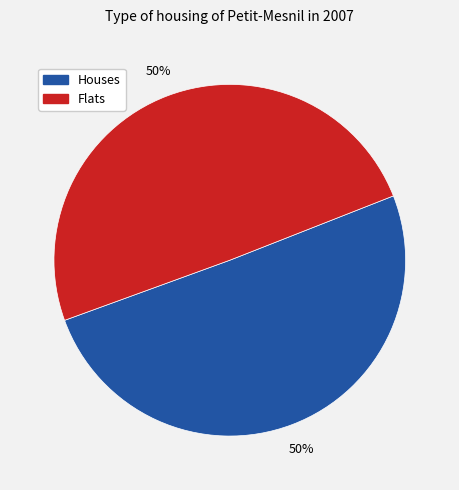

To the nearest percent, what is the average slice percentage?

50%